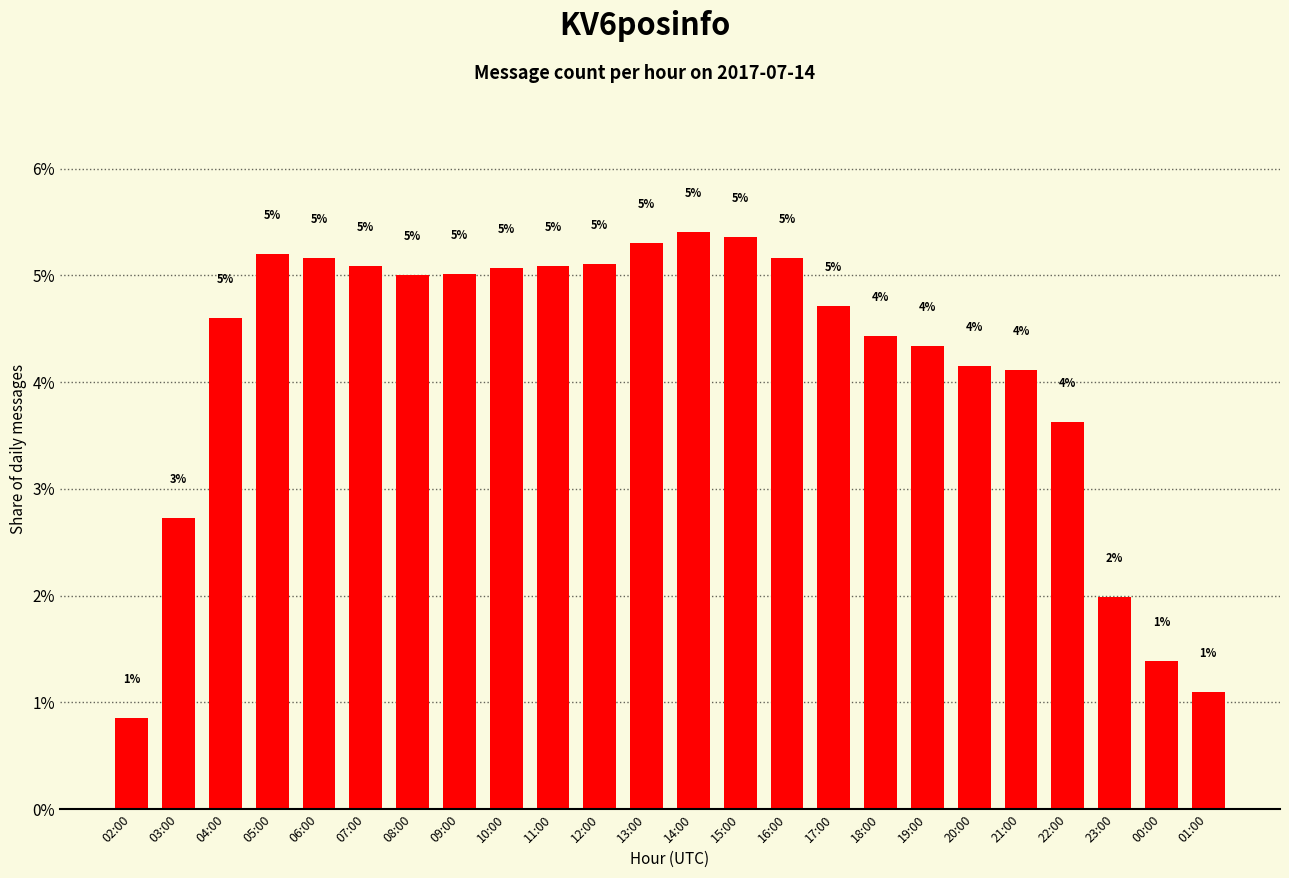

Is it true that the value at 07:00 is 5.1?

True